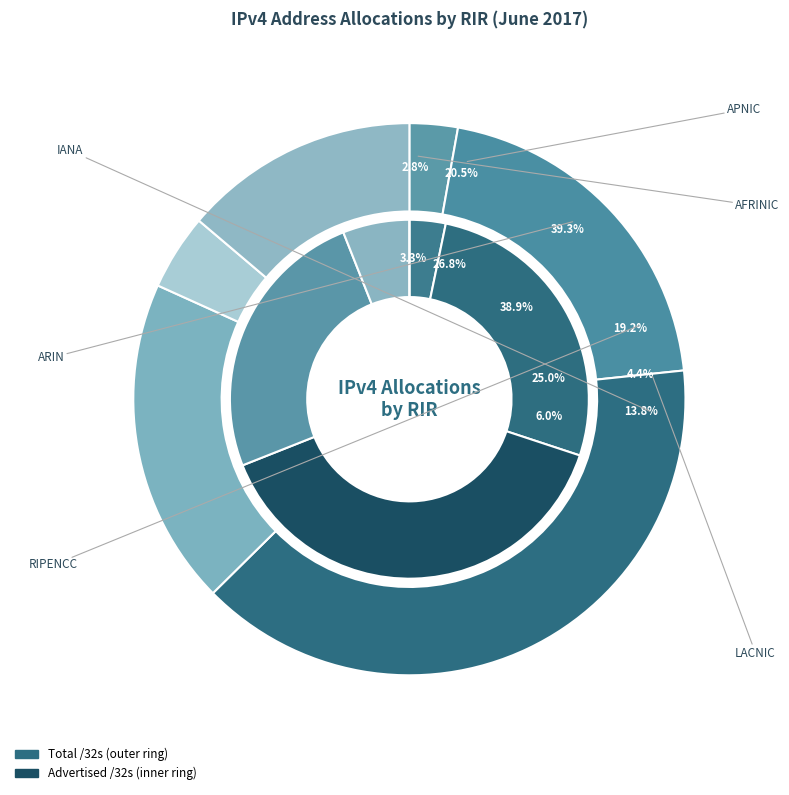

How many slices are in this pie chart?

6